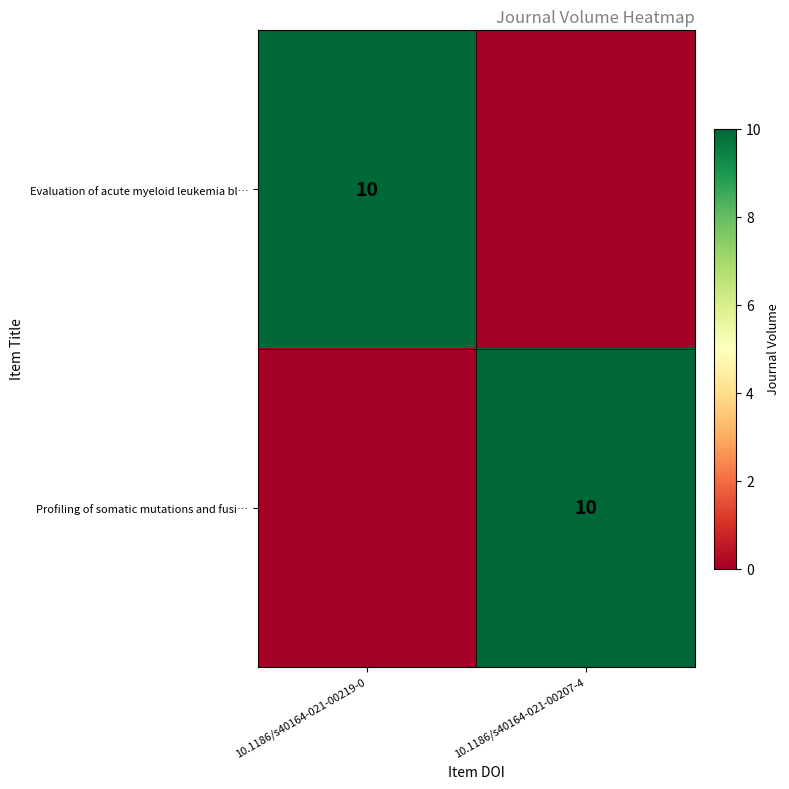

The value of Profiling of somatic mutations and fusi… at 10.1186/s40164-021-00207-4 is 10. True or false?

True